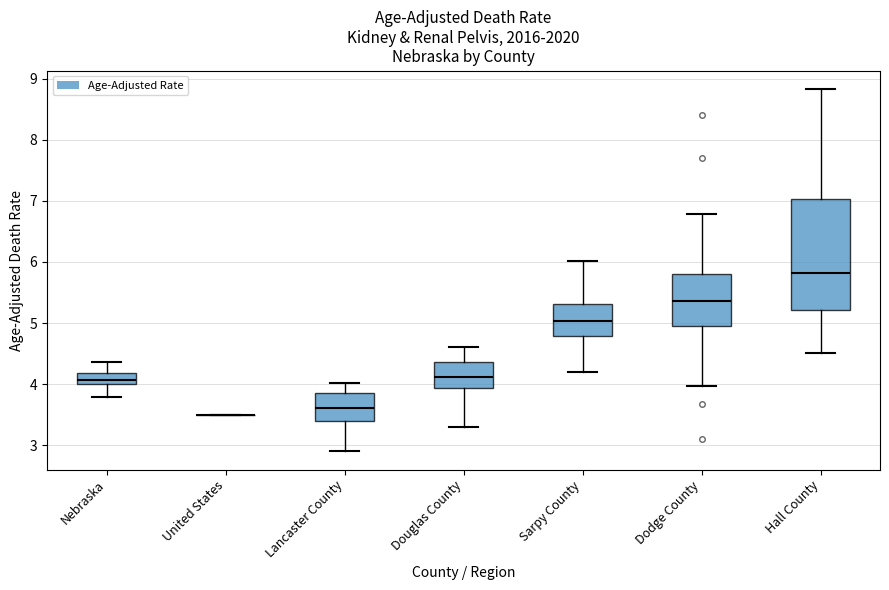

Reading left to right, transcribe this box plot: for each box, give where its median line is, the range the box spans, and where its two whiskers end, as read against the y-axis. The values are not printed on the chart, so give them approximately, as read against the axis.

Nebraska: median 4.1, box 4.0 to 4.2, whiskers 3.8 to 4.4
United States: box collapsed to a line at 3.5, whiskers 3.5 to 3.5
Lancaster County: median 3.6, box 3.4 to 3.9, whiskers 2.9 to 4.0
Douglas County: median 4.1, box 3.9 to 4.4, whiskers 3.3 to 4.6
Sarpy County: median 5.0, box 4.8 to 5.3, whiskers 4.2 to 6.0
Dodge County: median 5.4, box 5.0 to 5.8, whiskers 4.0 to 6.8
Hall County: median 5.8, box 5.2 to 7.0, whiskers 4.5 to 8.8